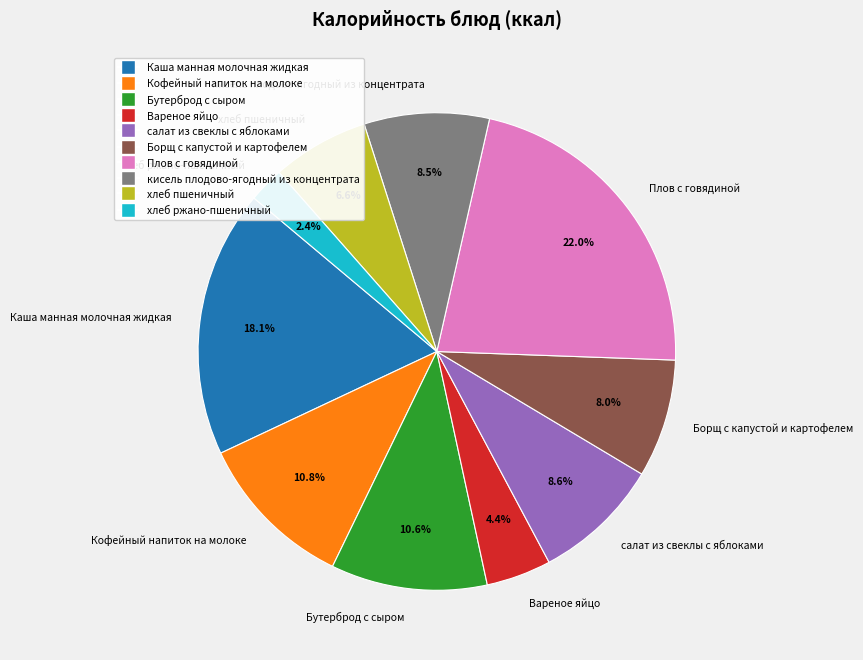

Which has a higher value, хлеб пшеничный or Каша манная молочная жидкая?

Каша манная молочная жидкая